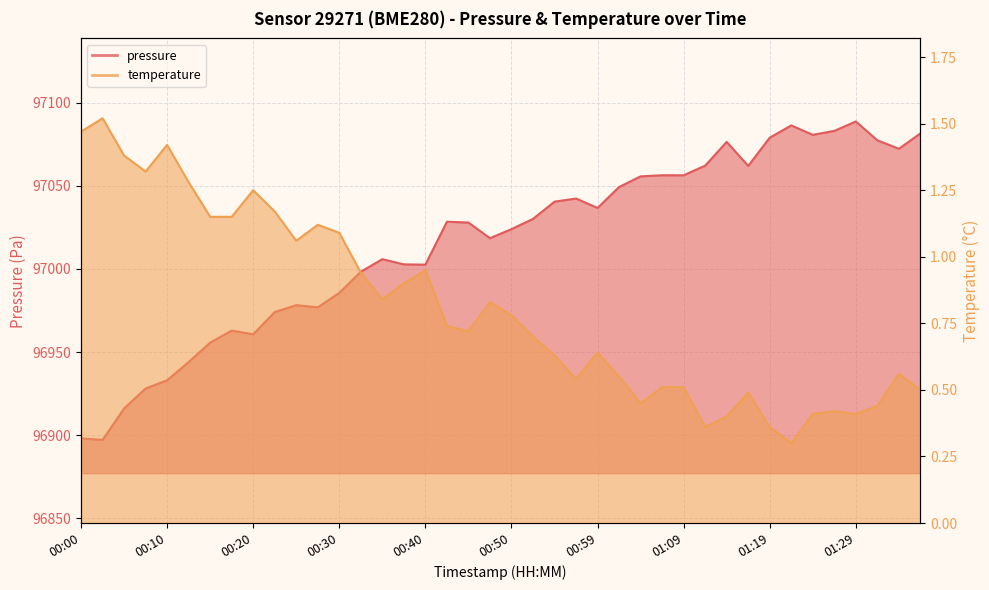

Reading left to right, list all the values displayed in this chart.

pressure: 00:00=96898.0	00:03=96897.1	00:05=96916.0	00:08=96928.0	00:10=96933.0	00:13=96944.0	00:15=96955.7	00:18=96962.9	00:20=96960.7	00:22=96974.1	00:25=96978.2	00:27=96976.9	00:30=96985.6	00:32=96998.3	00:35=97005.9	00:37=97002.8	00:40=97002.6	00:42=97028.4	00:45=97027.9	00:47=97018.5	00:50=97024.0	00:52=97030.1	00:54=97040.5	00:57=97042.4	00:59=97036.7	01:02=97049.3	01:04=97055.7	01:07=97056.4	01:09=97056.4	01:12=97062.2	01:14=97076.5	01:17=97062.0	01:19=97079.0	01:21=97086.4	01:24=97080.7	01:26=97083.1	01:29=97088.8	01:31=97077.4	01:34=97072.3	01:36=97081.6
temperature: 00:00=1.5	00:03=1.5	00:05=1.4	00:08=1.3	00:10=1.4	00:13=1.3	00:15=1.1	00:18=1.1	00:20=1.2	00:22=1.2	00:25=1.1	00:27=1.1	00:30=1.1	00:32=0.9	00:35=0.8	00:37=0.9	00:40=0.9	00:42=0.7	00:45=0.7	00:47=0.8	00:50=0.8	00:52=0.7	00:54=0.6	00:57=0.5	00:59=0.6	01:02=0.6	01:04=0.5	01:07=0.5	01:09=0.5	01:12=0.4	01:14=0.4	01:17=0.5	01:19=0.4	01:21=0.3	01:24=0.4	01:26=0.4	01:29=0.4	01:31=0.4	01:34=0.6	01:36=0.5